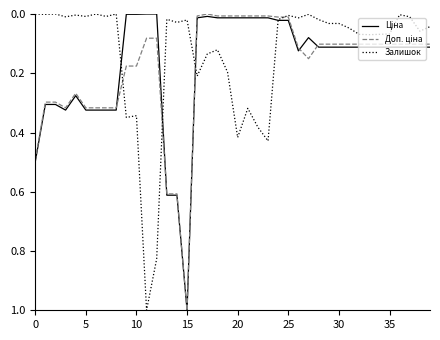

What is the value of the Залишок point at the 12th from the left?

1.0